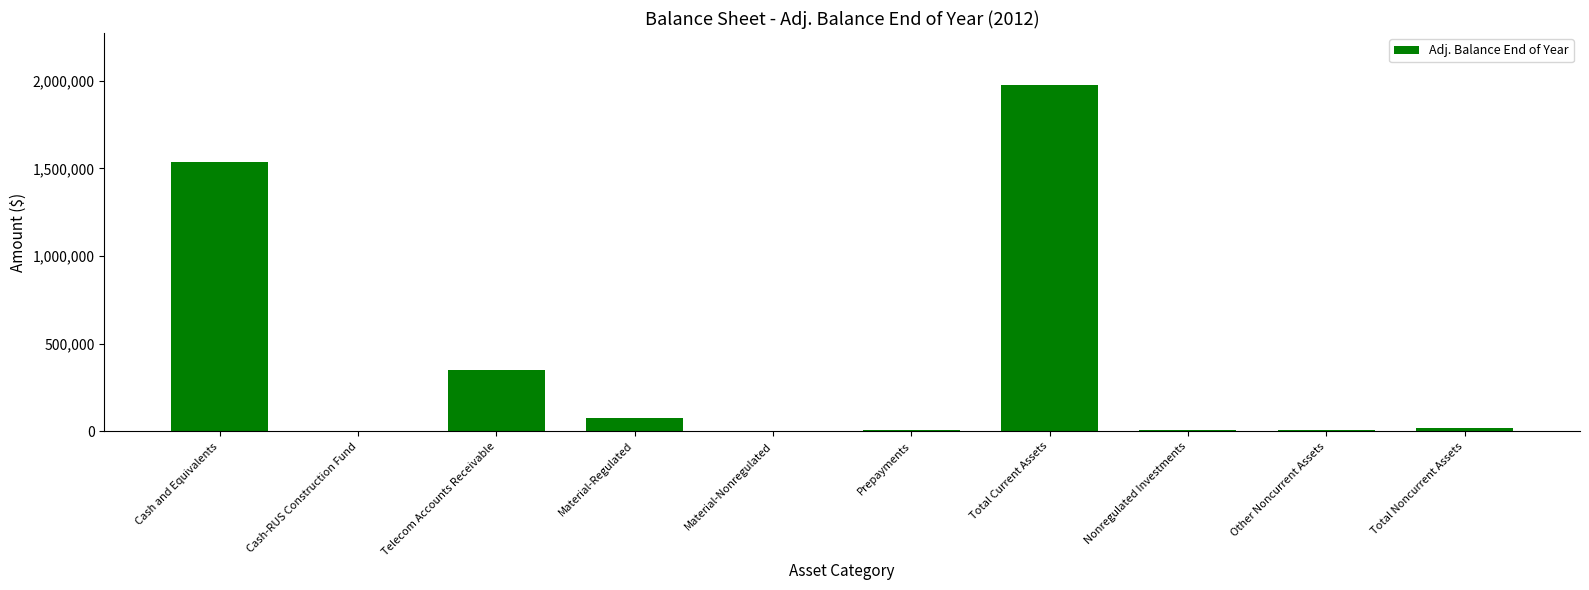

What is the sum of the values at Other Noncurrent Assets and Cash and Equivalents?

1545210